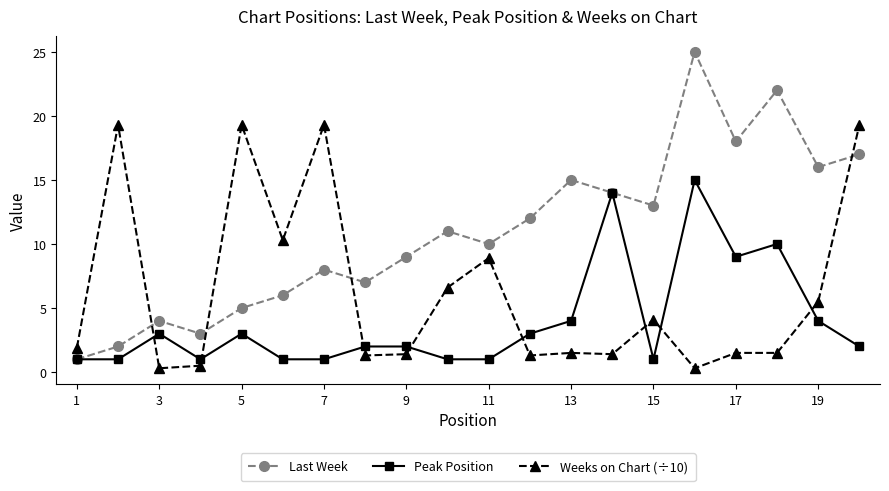

Which series has the widest spread of values?

Last Week